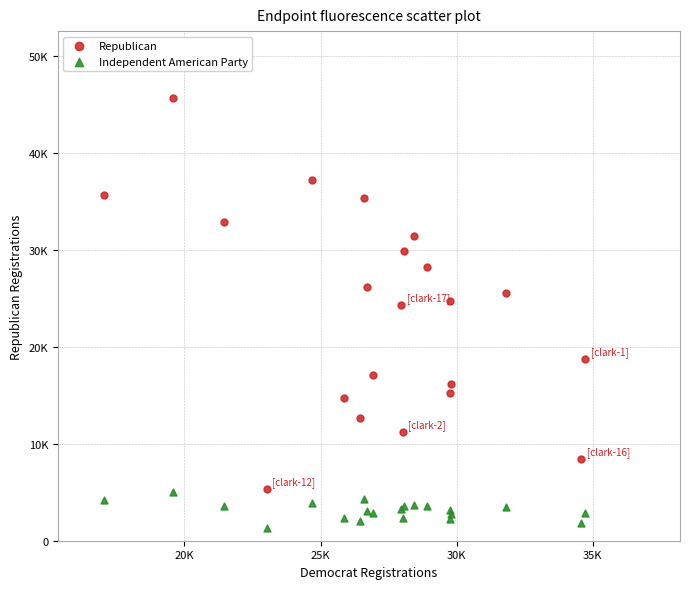

Which series contains the lowest Y value?

Independent American Party